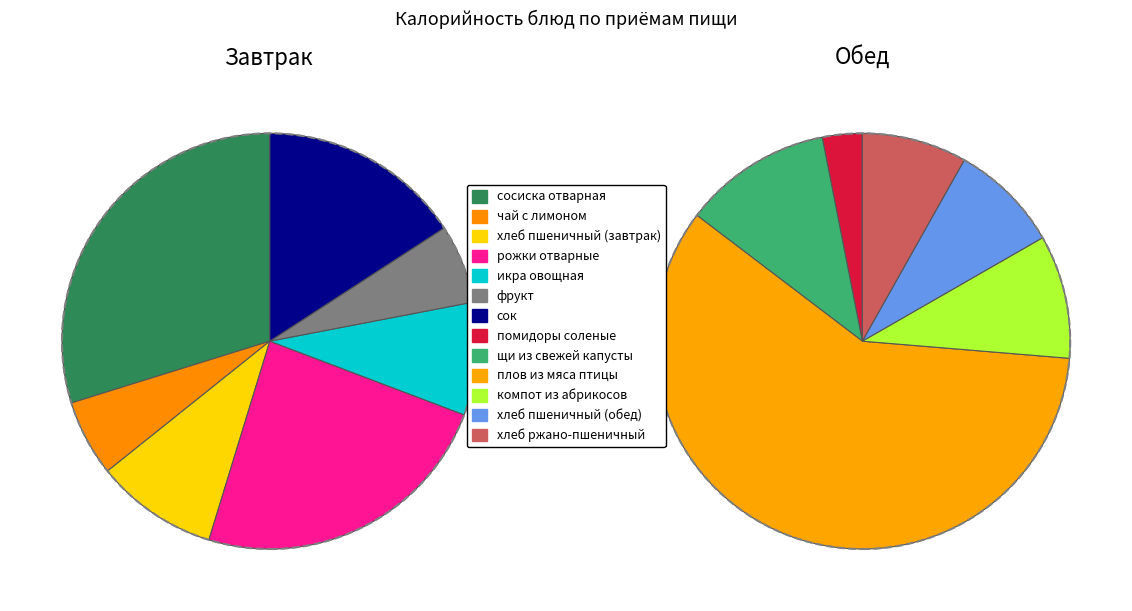

The помидоры соленые slice represents 16% of the pie. True or false?

False